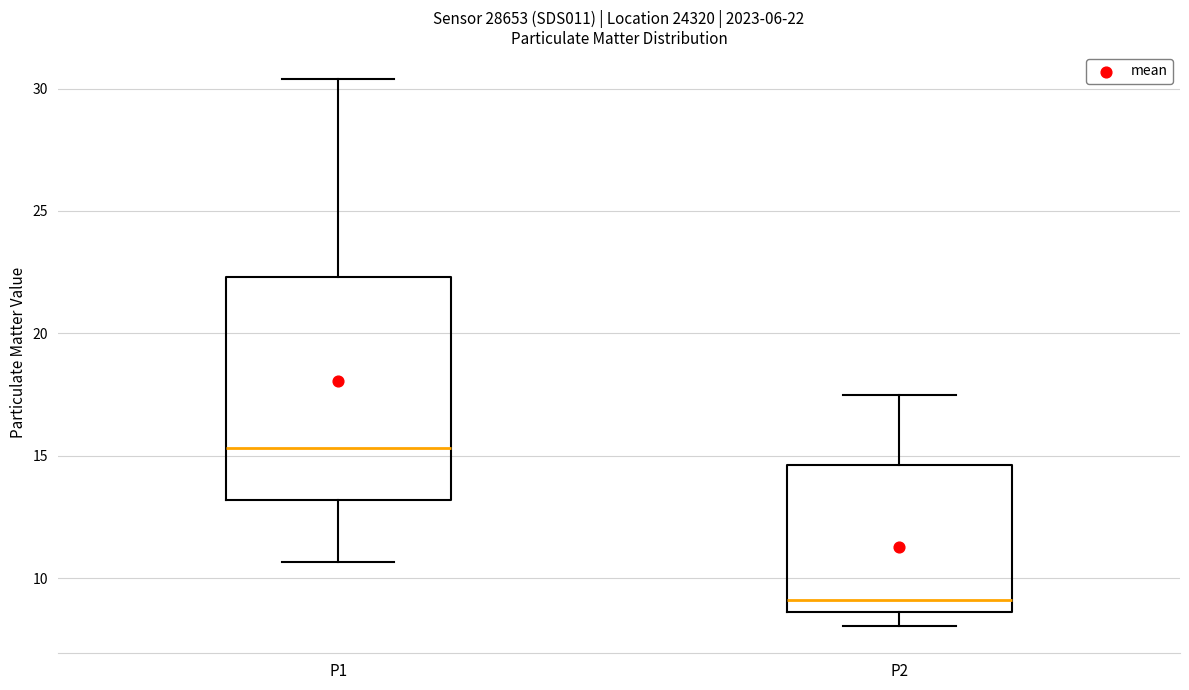

Comparing the boxes themselves (not the whiskers), which one is the tallest?

P1